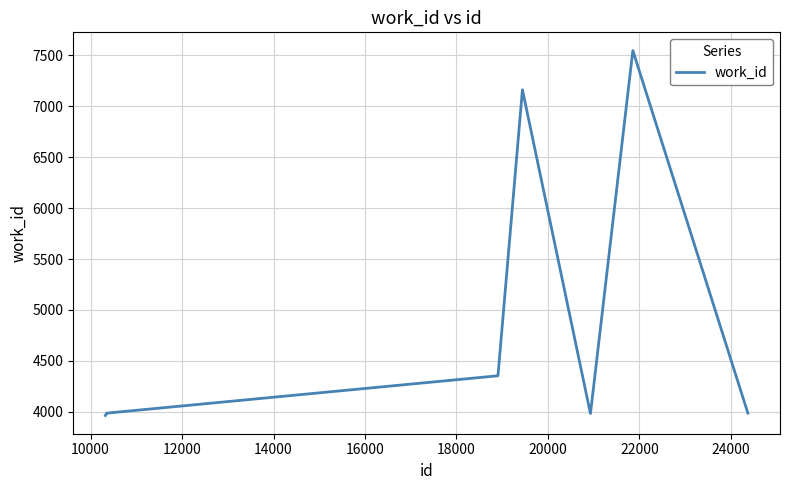

What is the difference between the maximum and minimum values?

3585